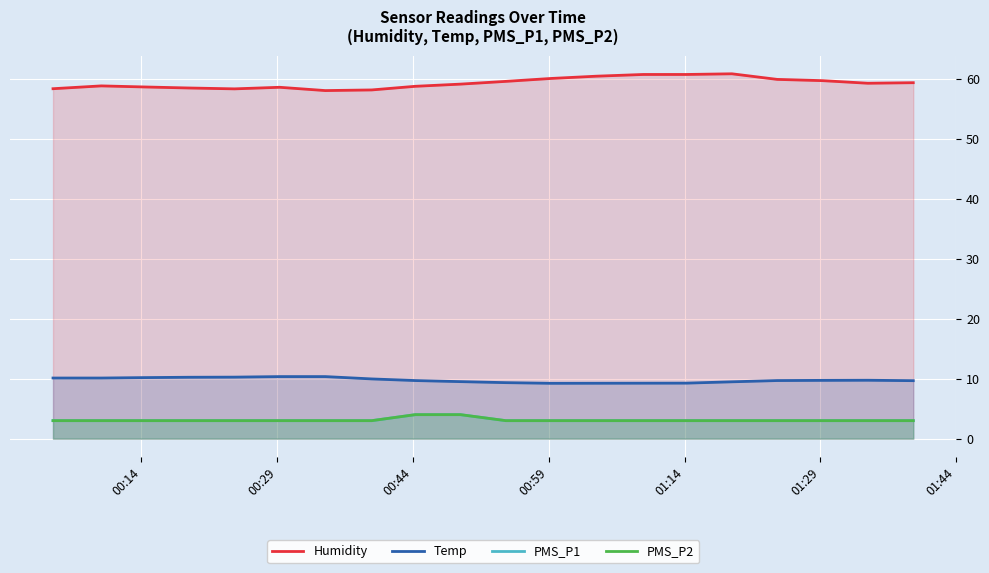

At which label is PMS_P1 closest to 3?

00:14